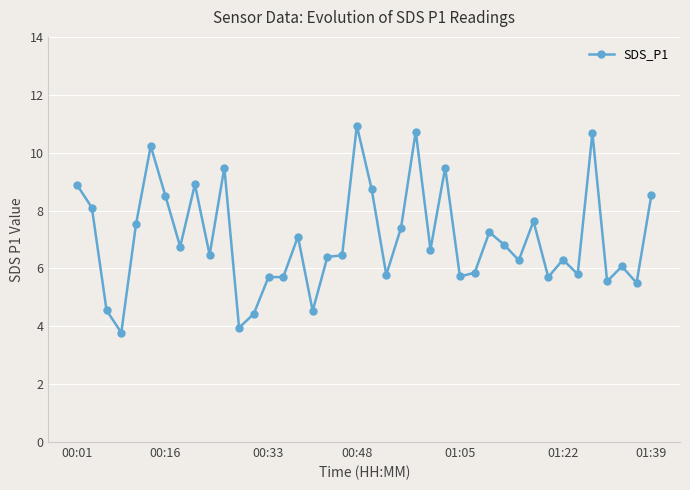

What is the average value?

7.0